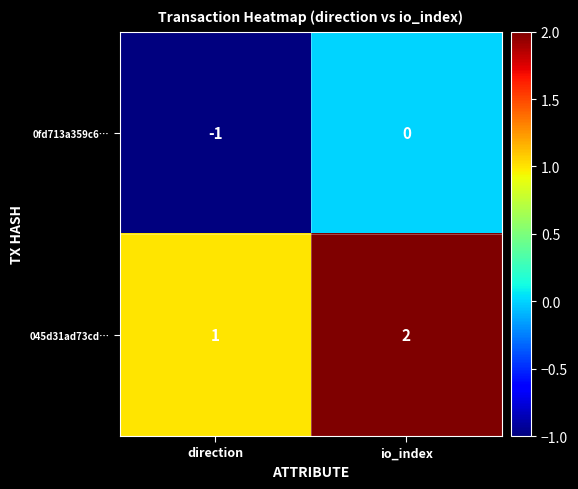

Rank the series by their average value, from lowest to highest.

0fd713a359c6…, 045d31ad73cd…